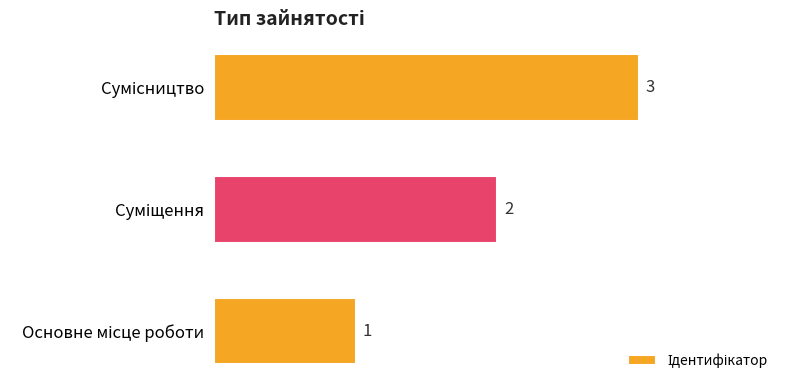

Count the values in the range 1 to 3.

3